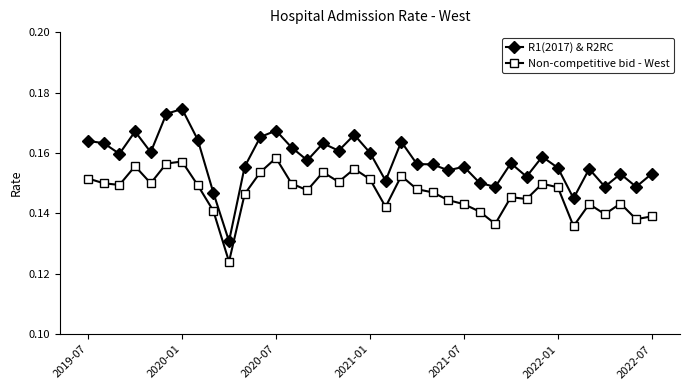

True or false: R1(2017) & R2RC has more than 0 points higher than both neighbors.

True